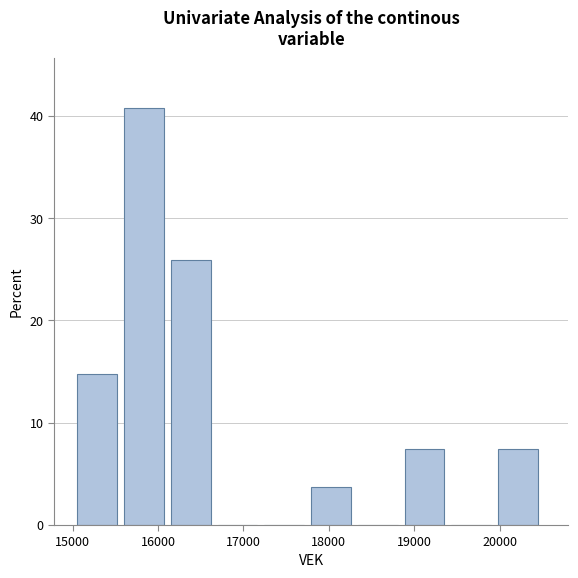

How tall is the bar that spans 15600 to 16200 on the x-axis? Neither the bar edges nor the heights are printed on the chart, so give them approximately, as read against the axes.

41